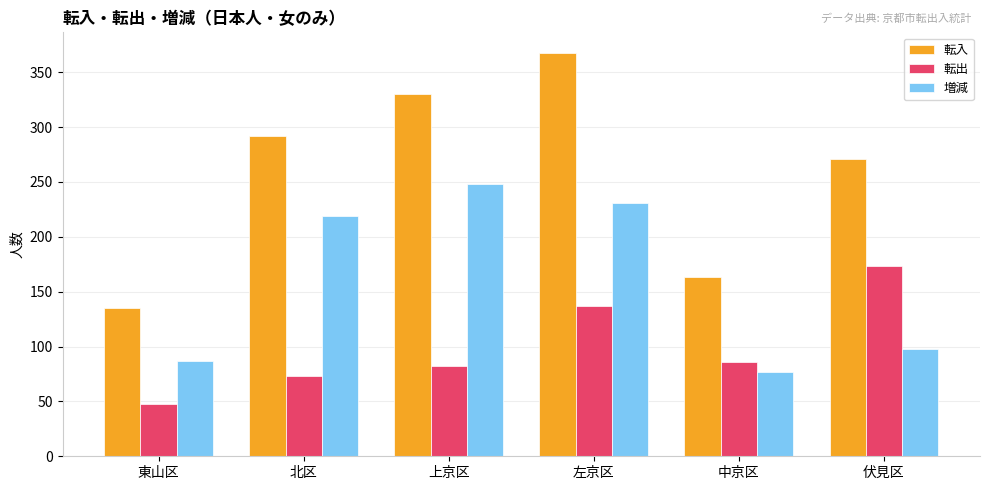

Between 東山区 and 左京区, which series saw the biggest shift?

転入